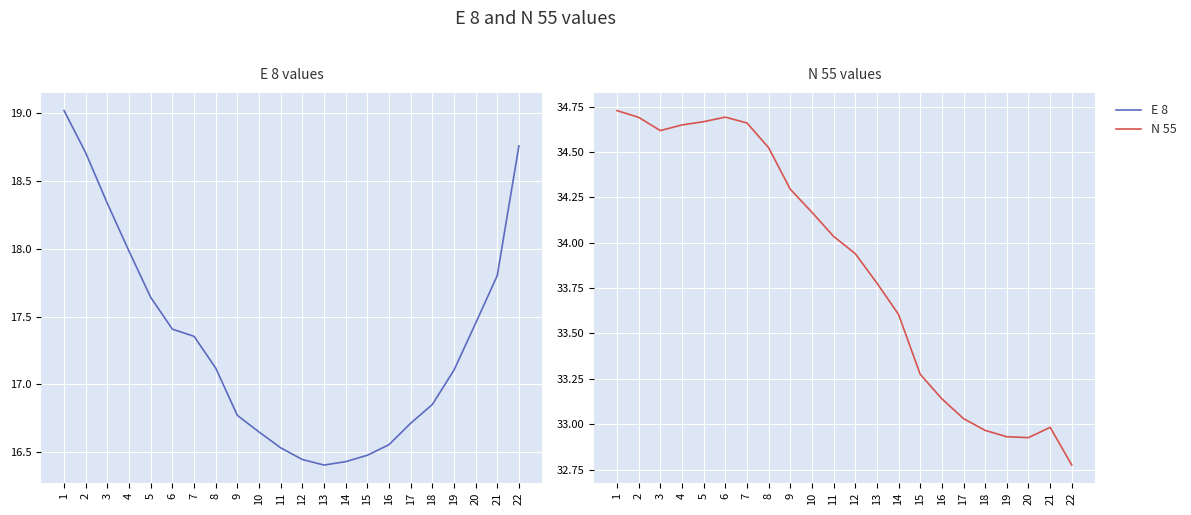

What is the value of the E 8 point at the 10th from the left?

16.6